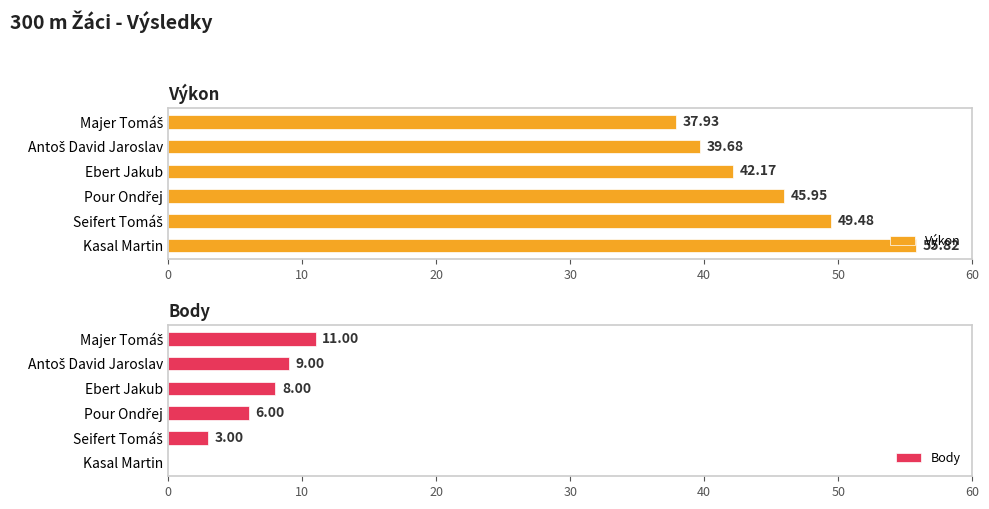

How many distinct data groups are displayed?

2